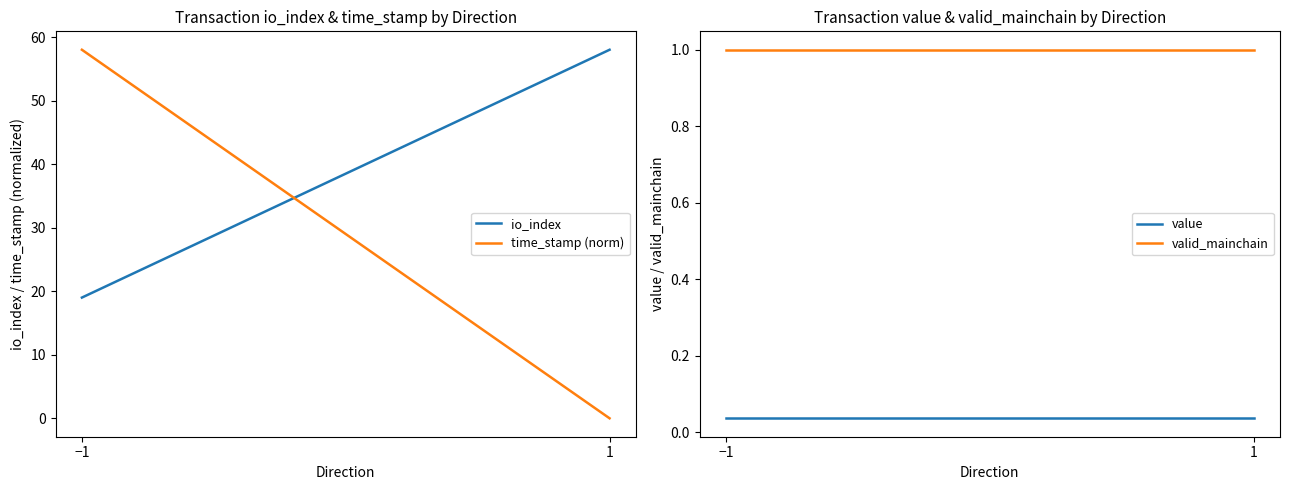

Which series has the largest total across all categories?

io_index